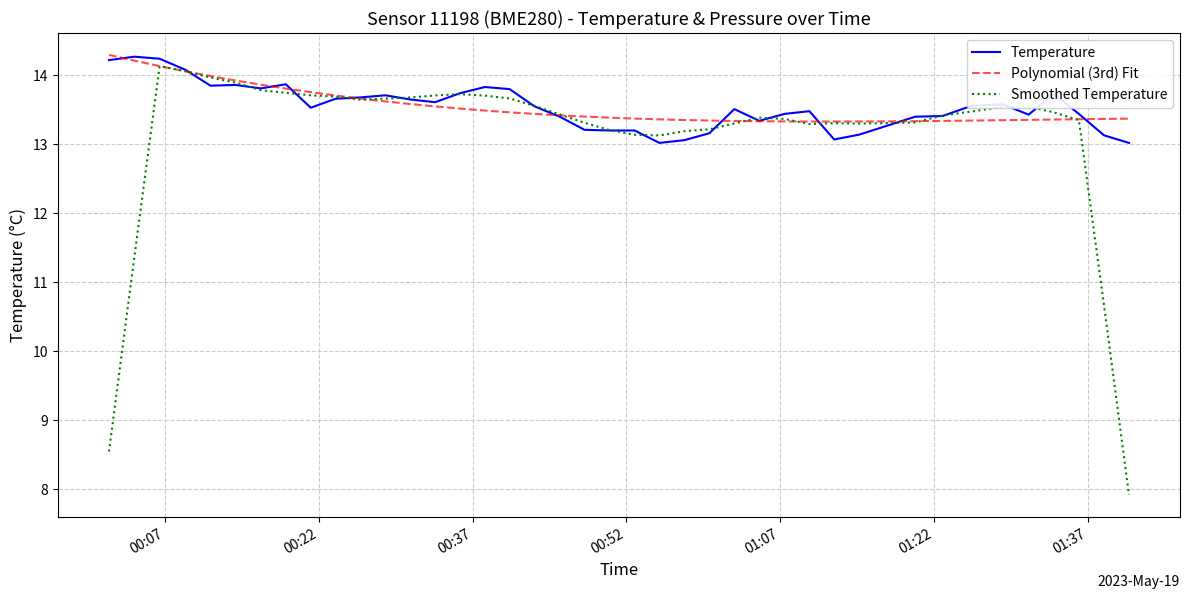

What is the minimum value shown in the chart?

7.9